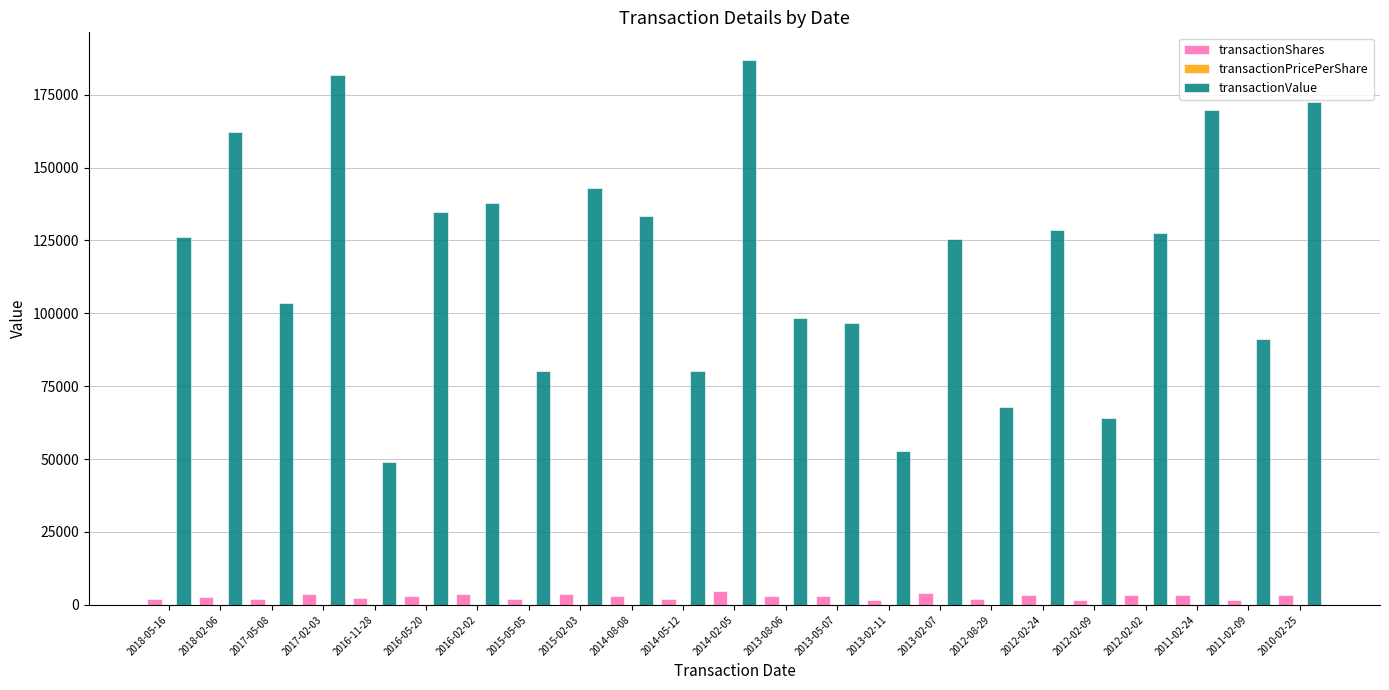

Where does the transactionShares series first go above 3000?

2017-02-03